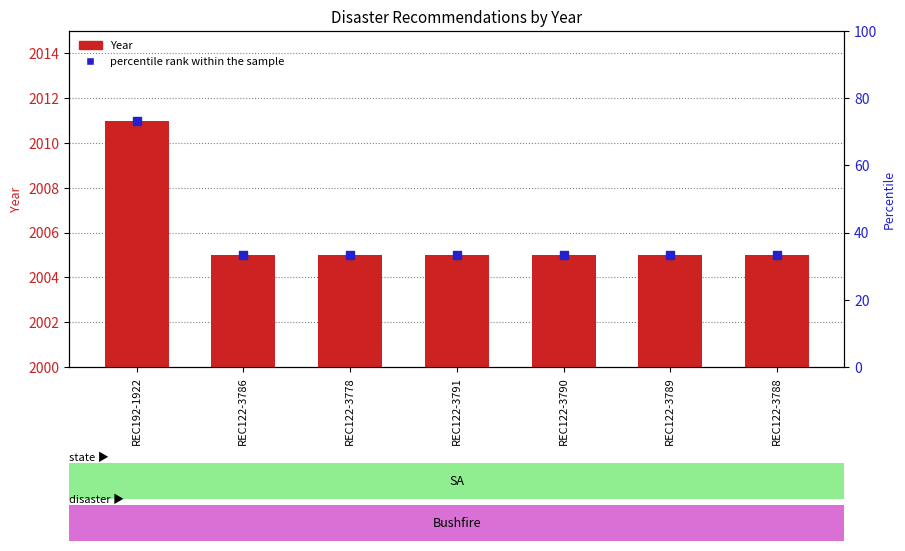

At which category is the sum across all series the highest?

REC192-1922